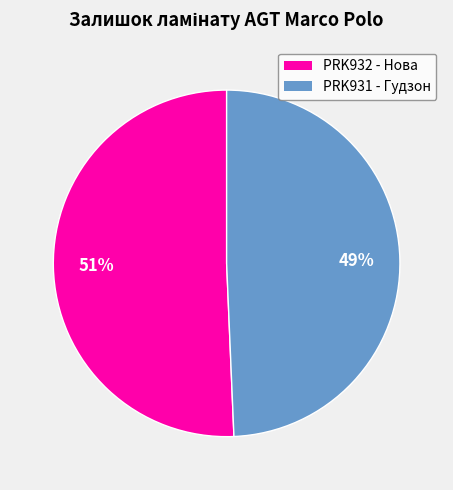

Is there a majority slice in this chart?

Yes